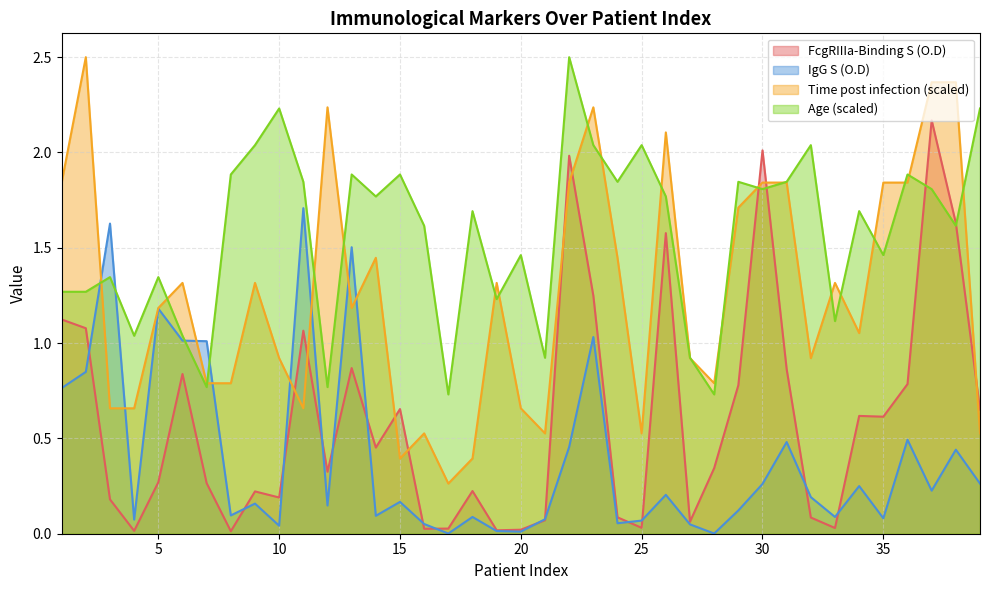

Where do IgG S (O.D) and Age first cross each other?

2 and 3